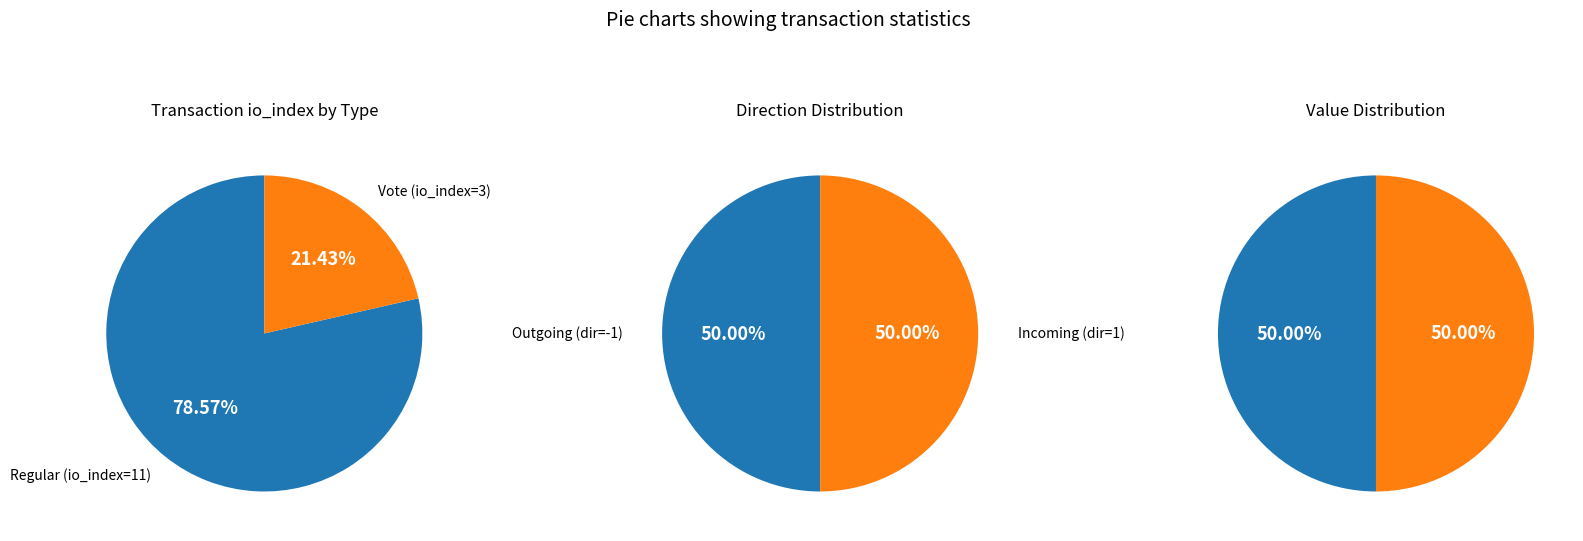

What portion of the pie excludes 0?

21.4%